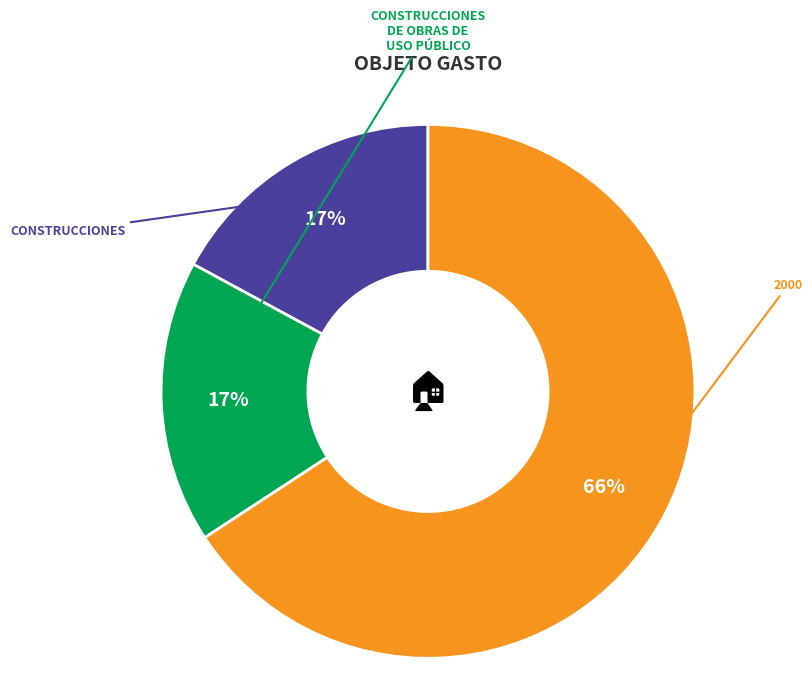

Which category has the biggest portion of the pie?

2000